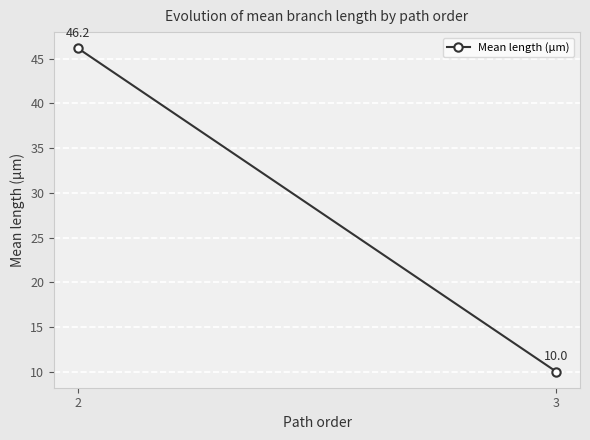

What is the change in value from 2 to 3?

-36.1